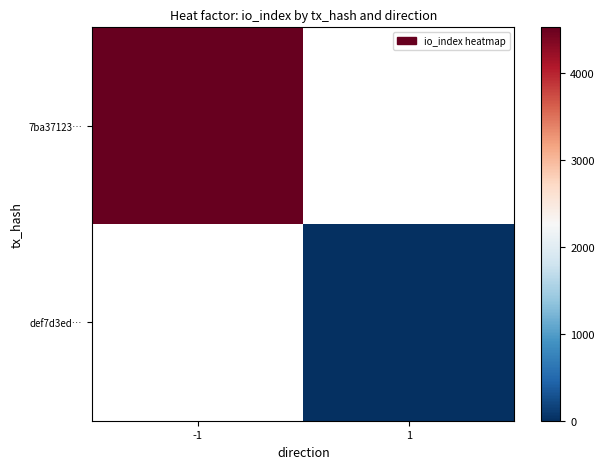

At how many categories does at least one series exceed 1481?

1